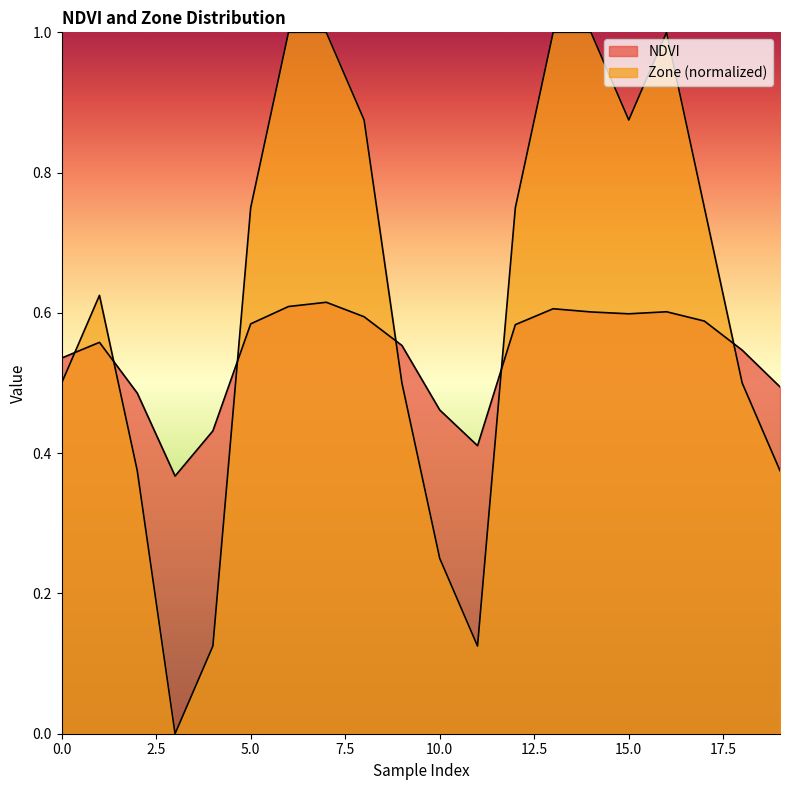

Rank the categories by NDVI value from lowest to highest.

3, 11, 4, 10, 2, 19, 0, 18, 9, 1, 12, 5, 17, 8, 15, 14, 16, 13, 6, 7